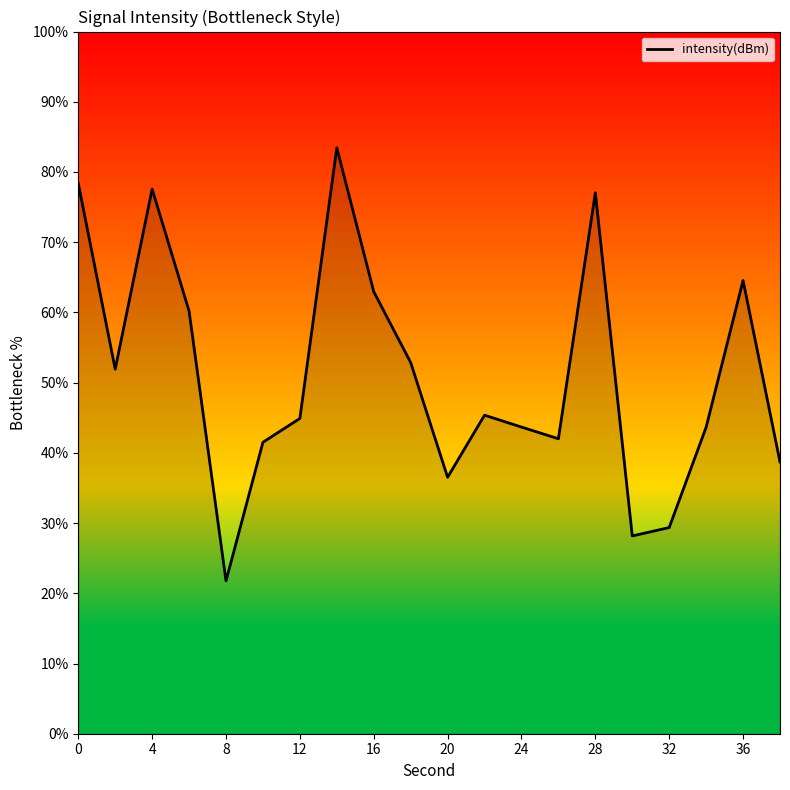

What is the minimum value shown in the chart?

21.8